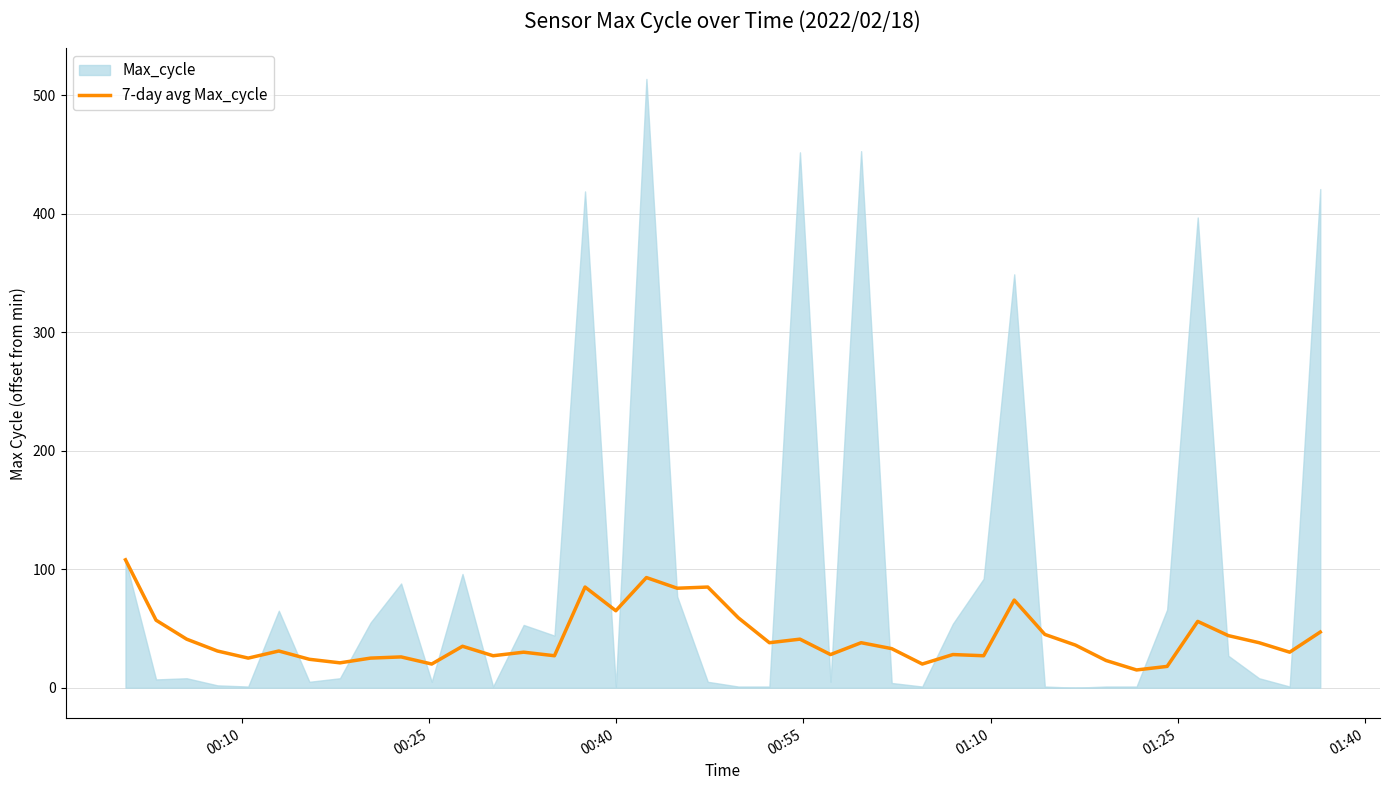

True or false: there are more than 0 points higher than both neighbors.

True